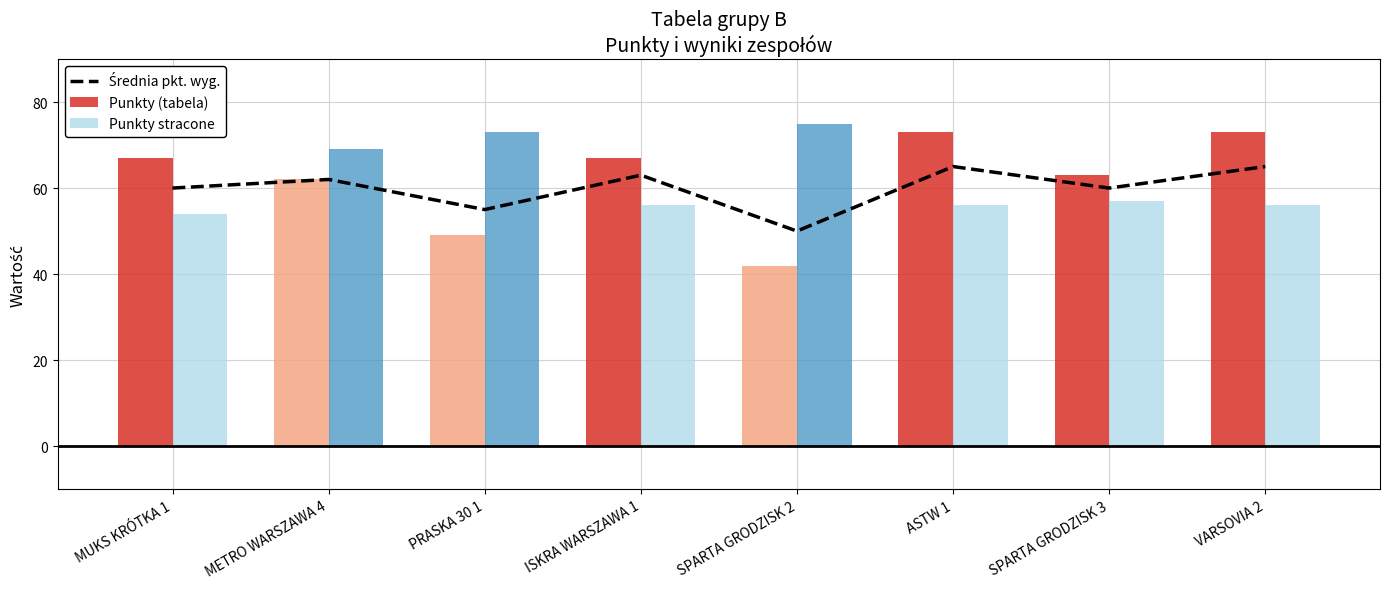

What are all the series names shown in the legend?

Średnia pkt. wyg., Punkty (tabela), Punkty stracone